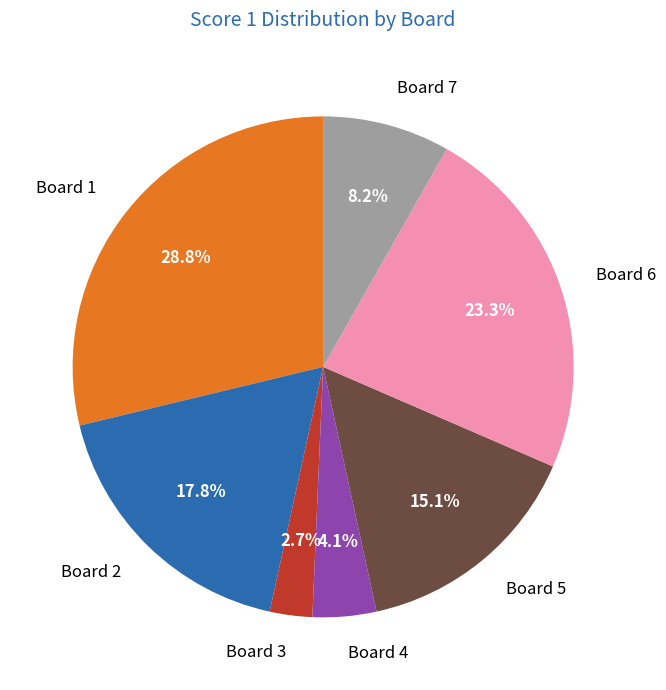

The Board 2 slice represents 18% of the pie. True or false?

True